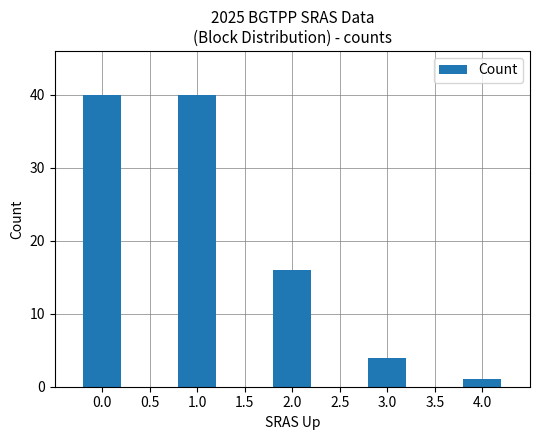

Count the number of categories in the chart.

5